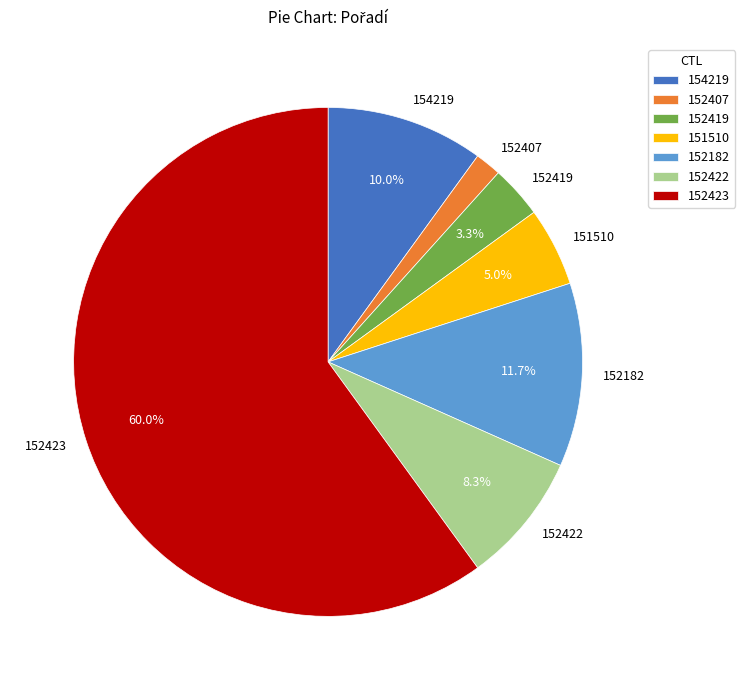

Is it true that 151510 is 16% of the pie?

False